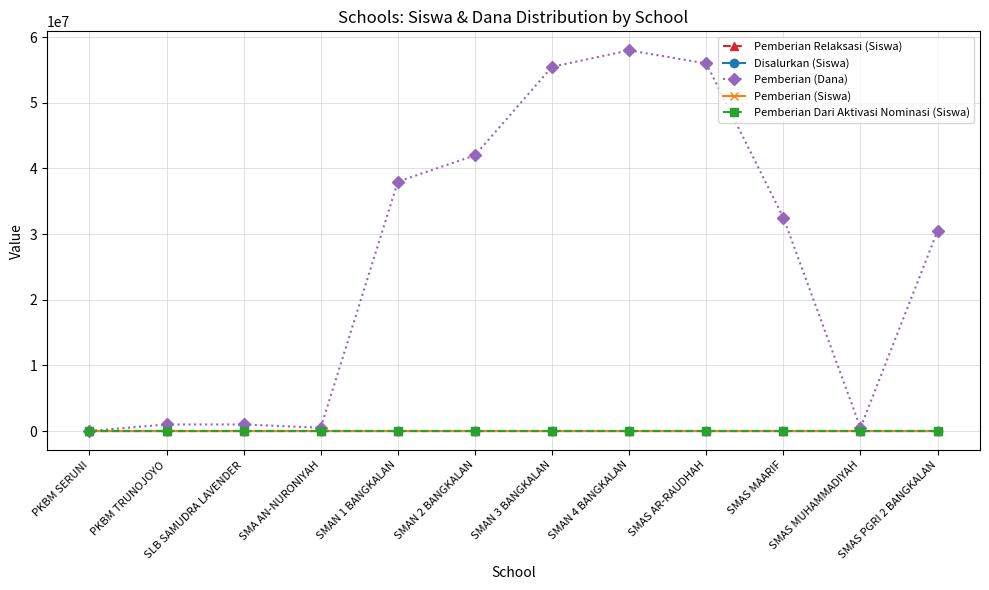

At how many categories does at least one series exceed 27525260?

7